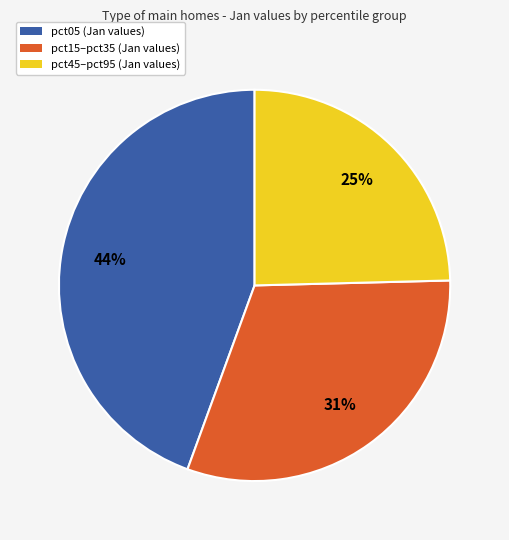

Does any single category account for the majority?

No